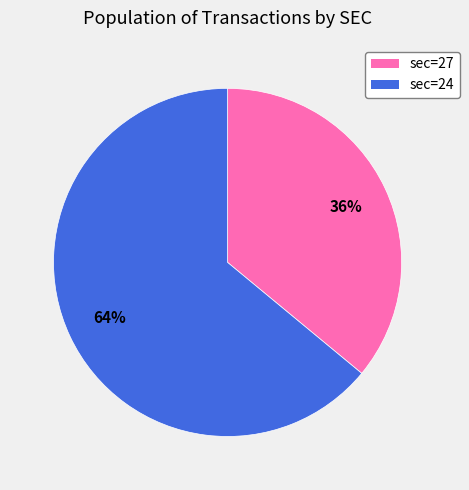

Is there any slice that represents more than half of the pie?

Yes